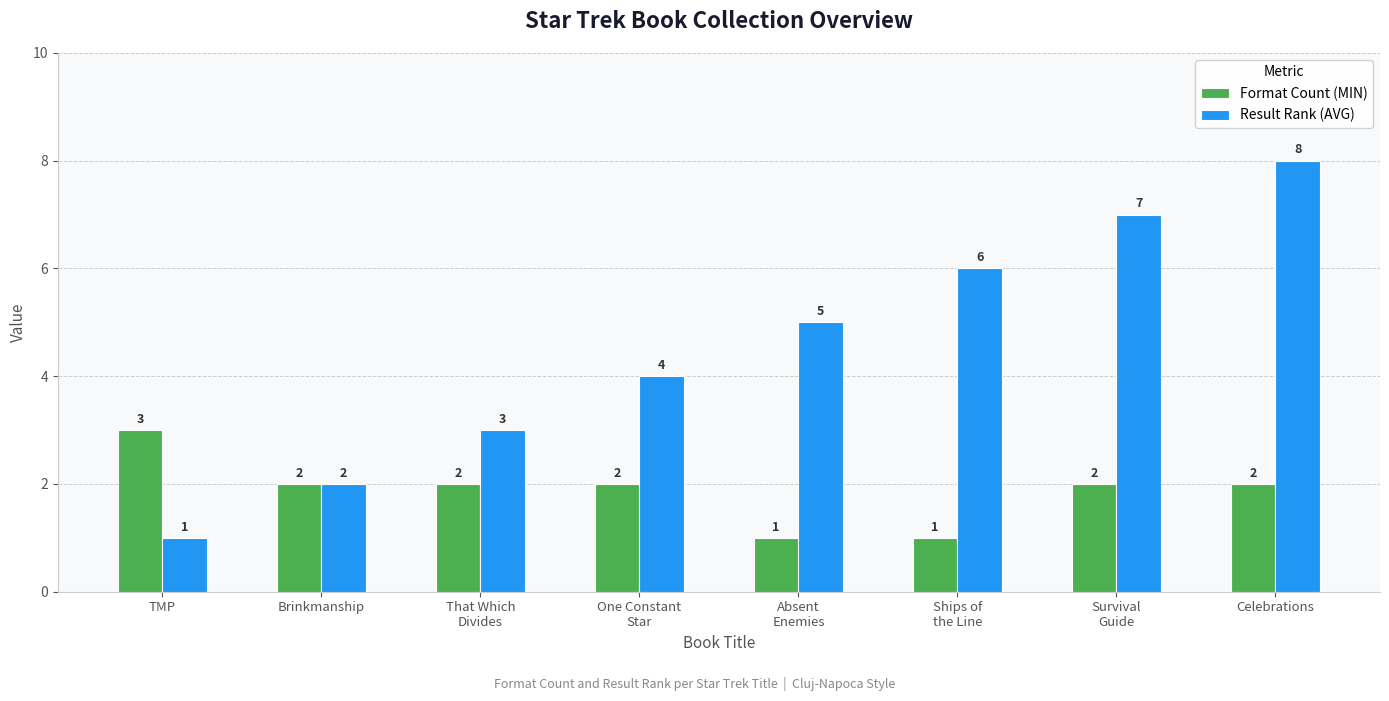

The value of Format Count (MIN) at Absent
Enemies is 1. True or false?

True